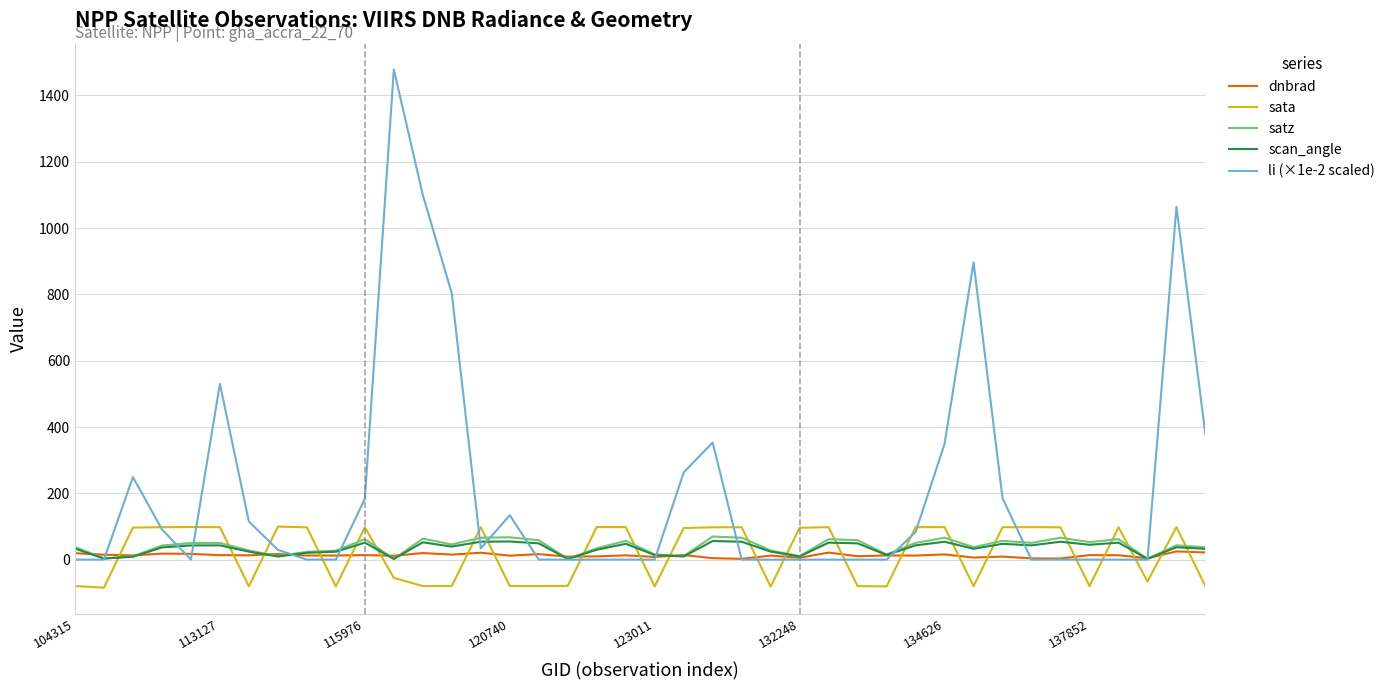

Is this an area chart (filled region under the line)?

No